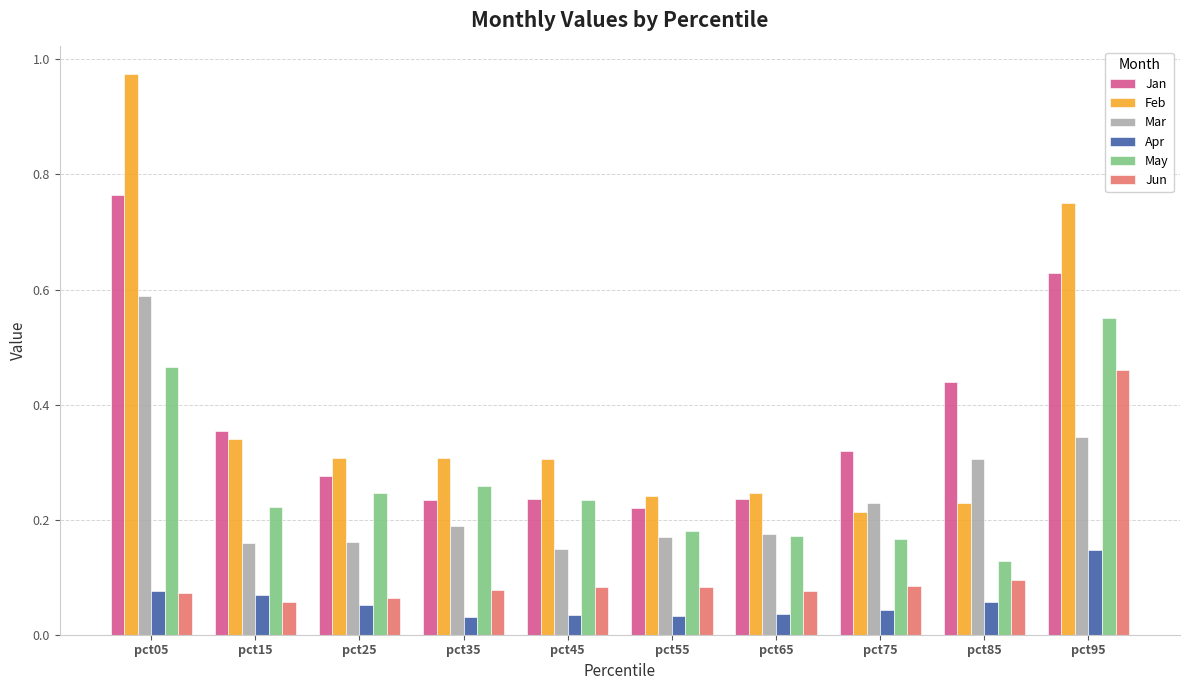

How many distinct data groups are displayed?

6